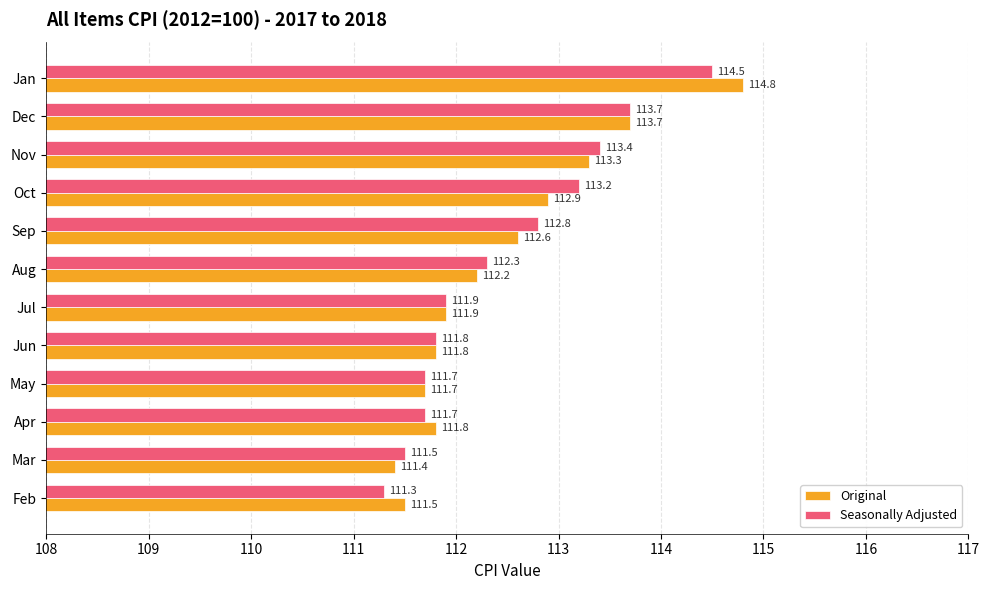

What is the total value across all series at Nov?

226.7